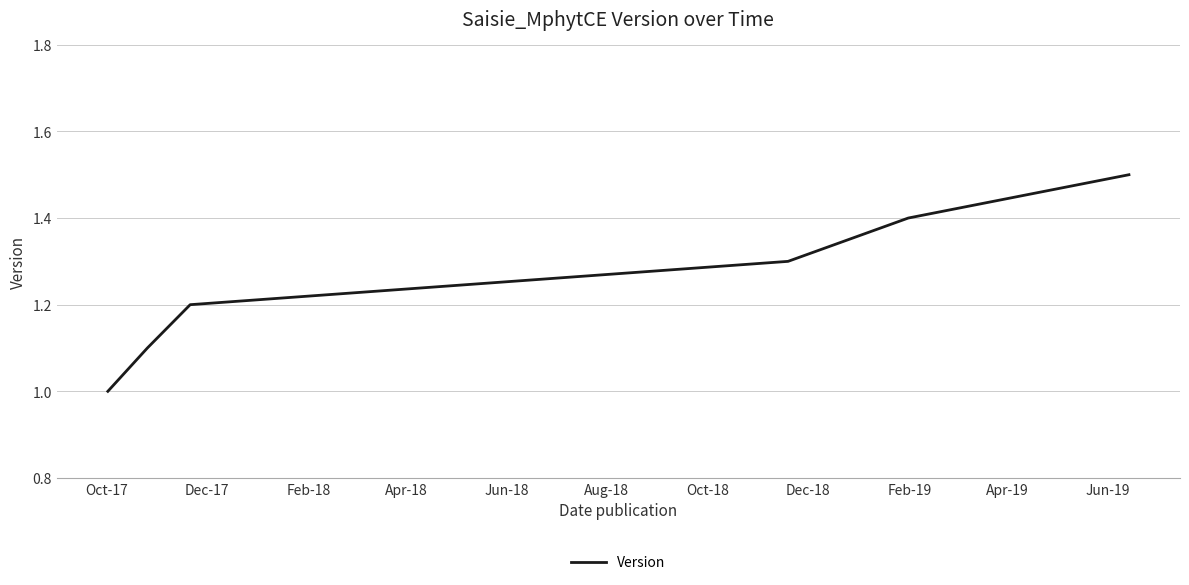

What is the difference between the second highest and minimum values?

0.4